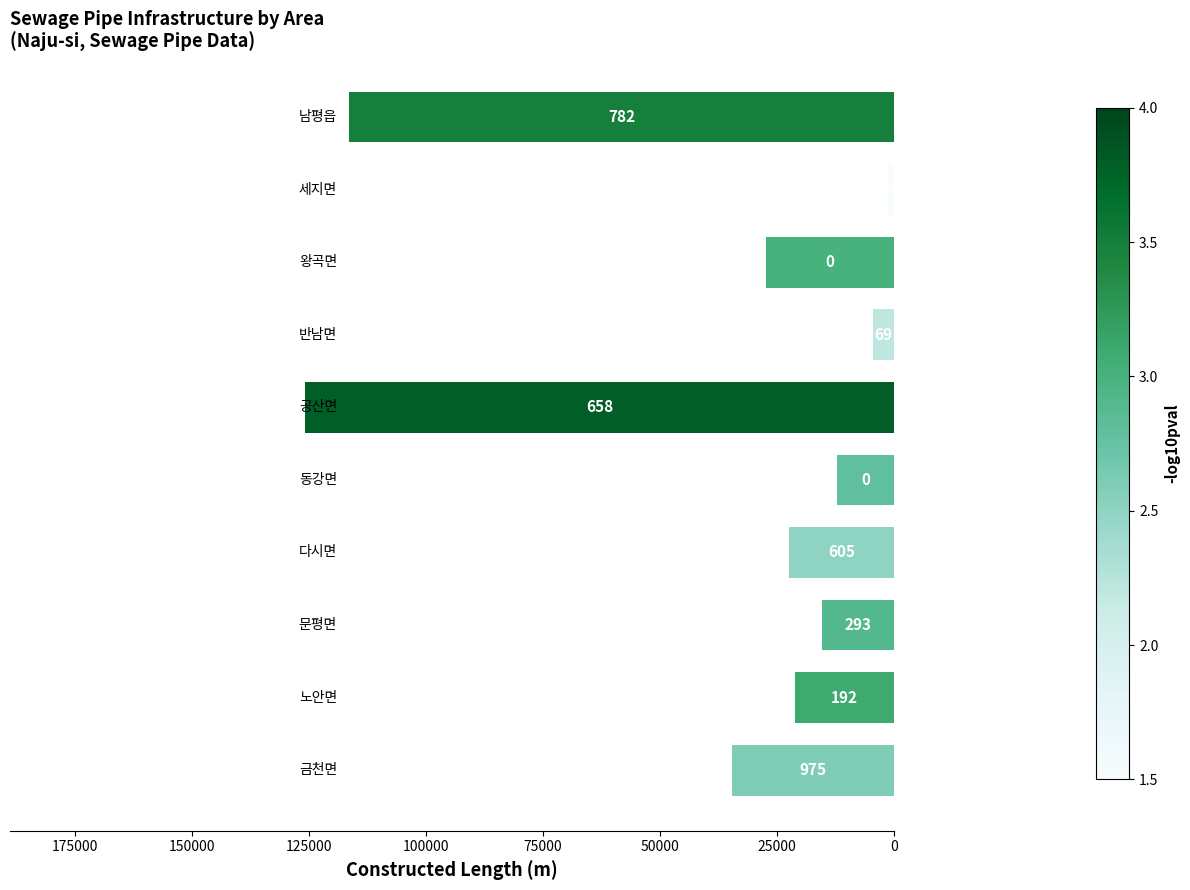

How many bars are there in total?

10